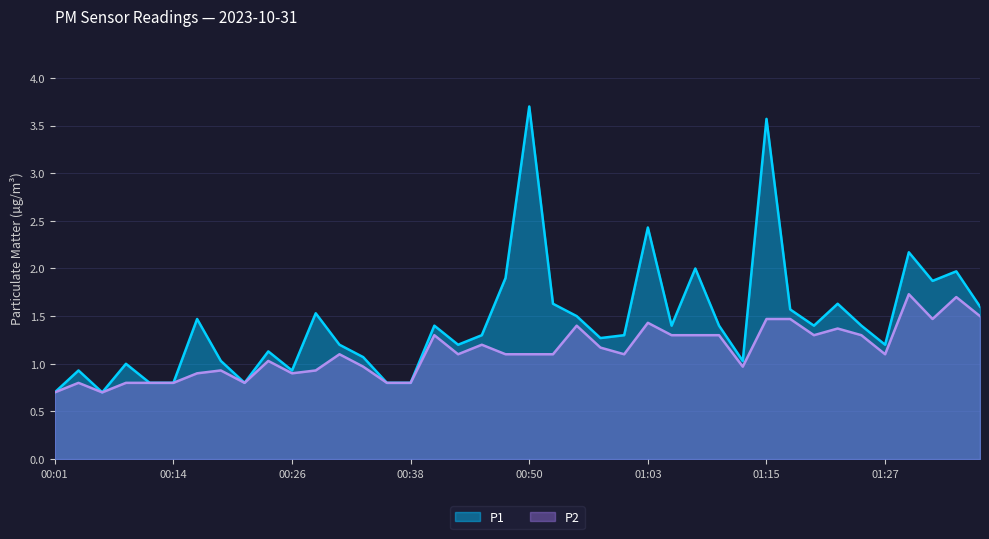

True or false: P1 and P2 cross at least once.

False